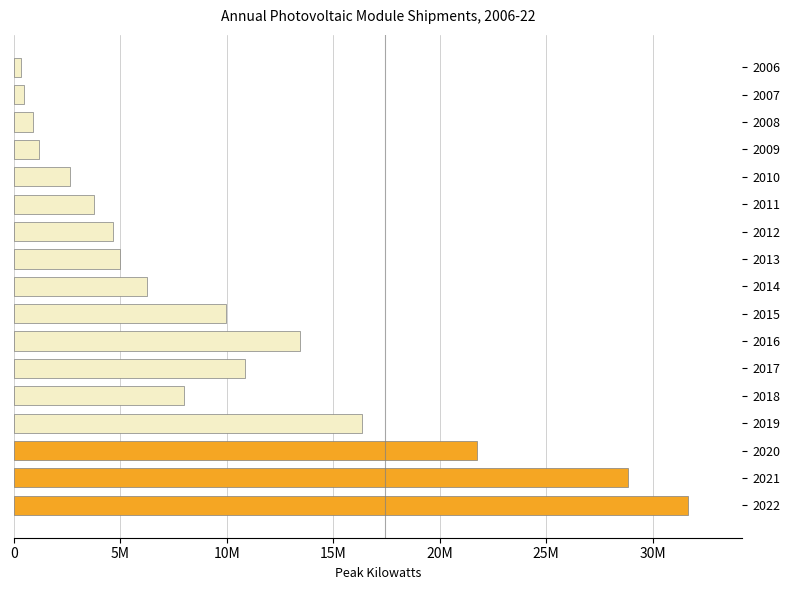

Are the bars horizontal?

Yes